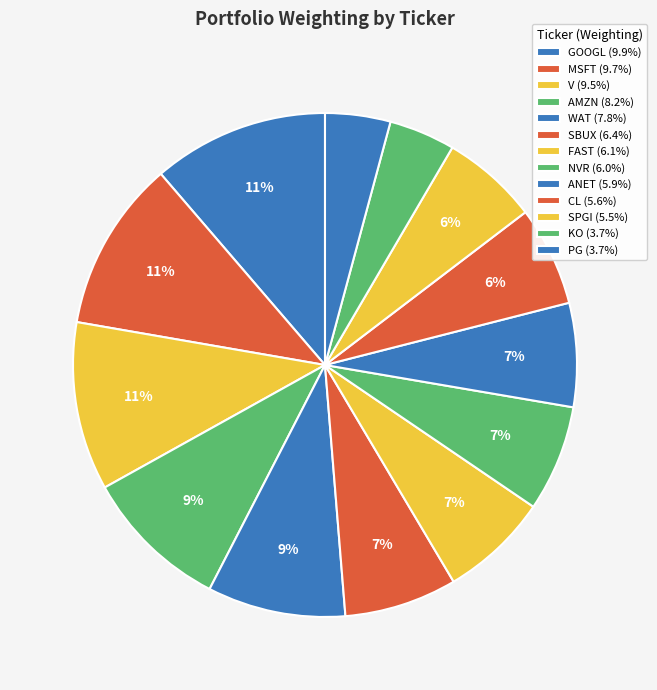

How many segments does this pie chart have?

13